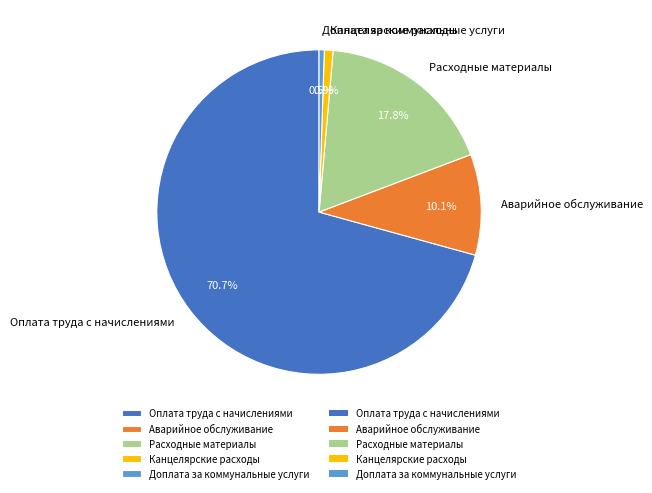

Which slice is the largest?

Оплата труда с начислениями